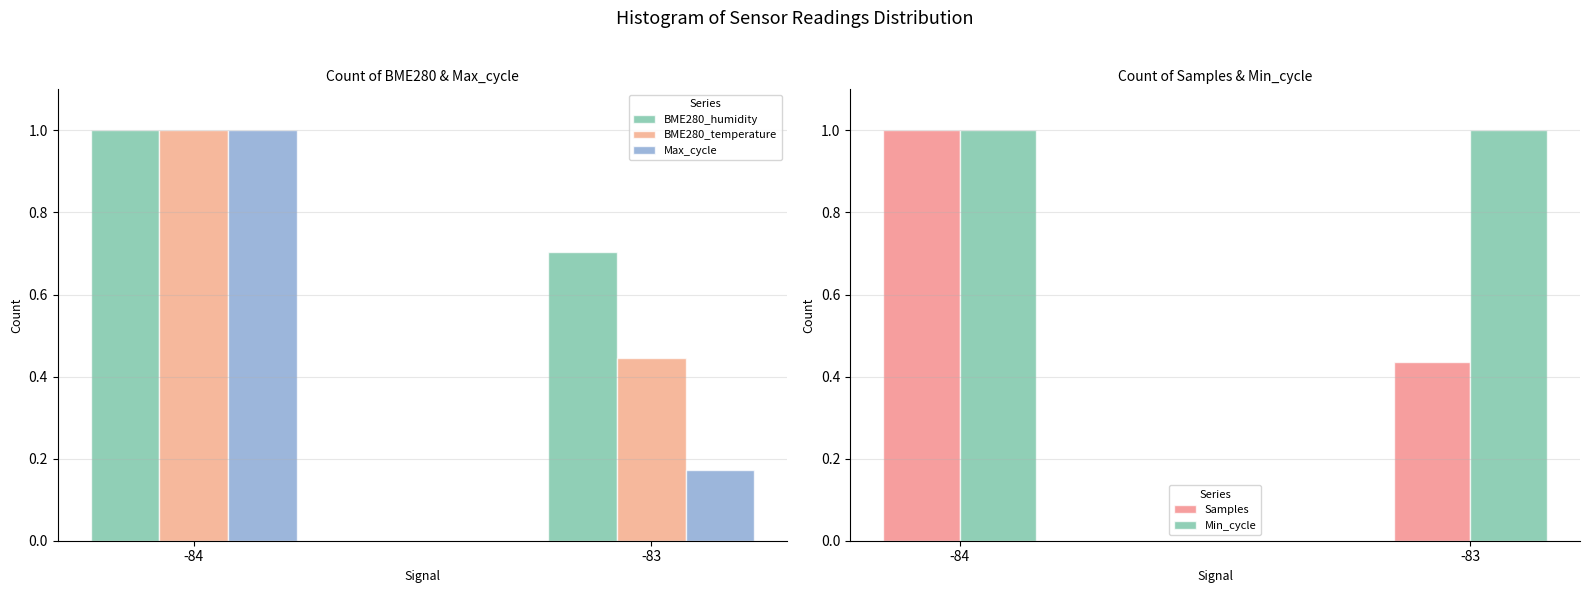

List the labels in order of Min_cycle value, largest first.

-84, -83